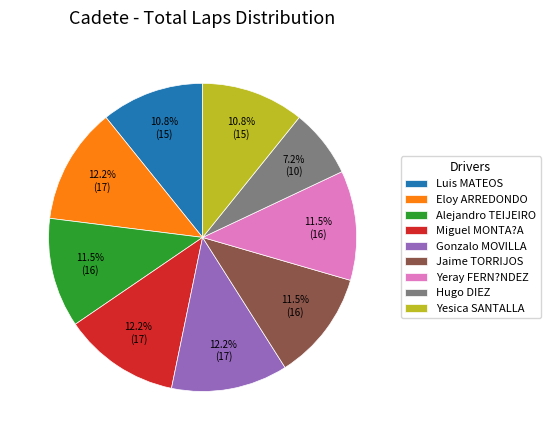

Which slice is the smallest?

Hugo DIEZ